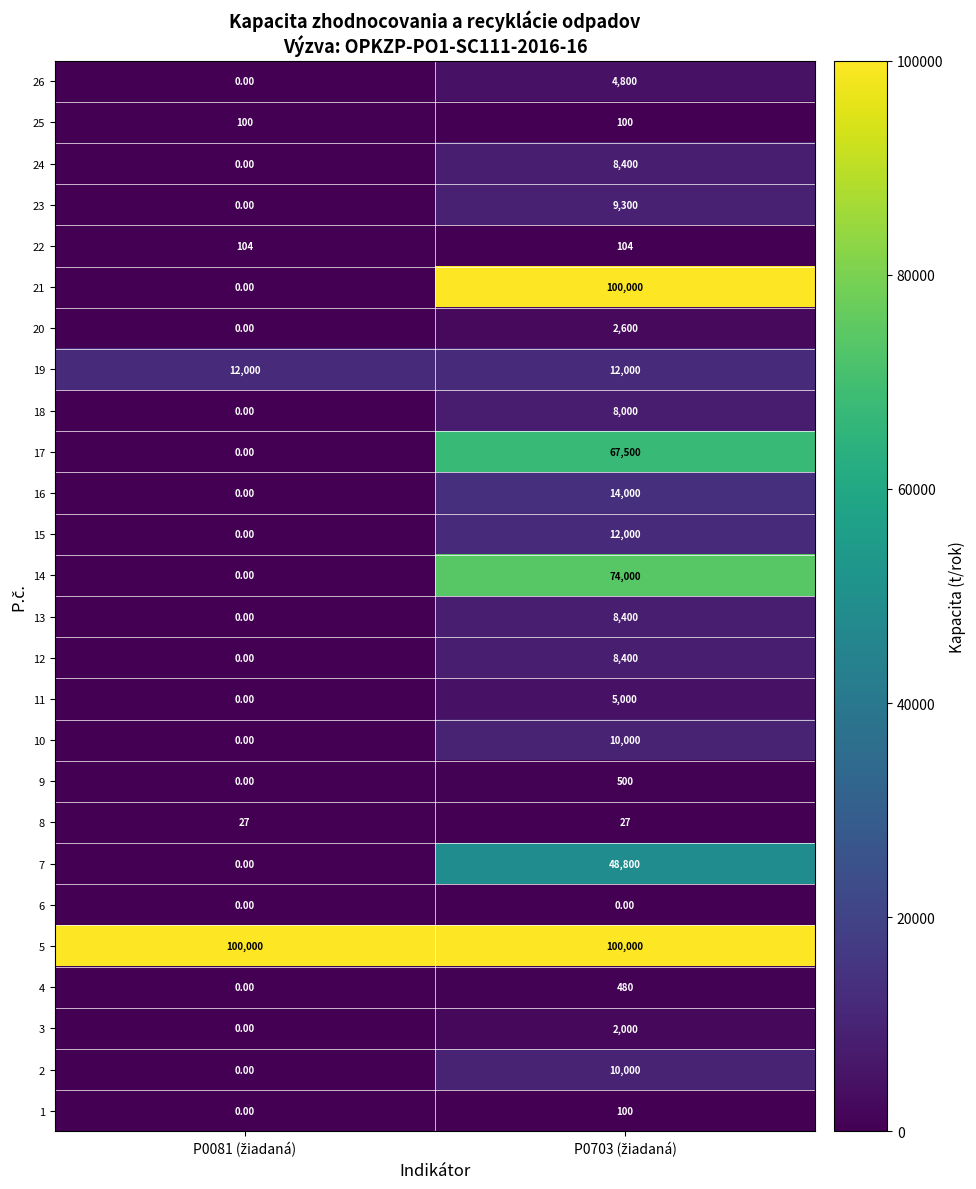

Which series has the largest total across all categories?

5